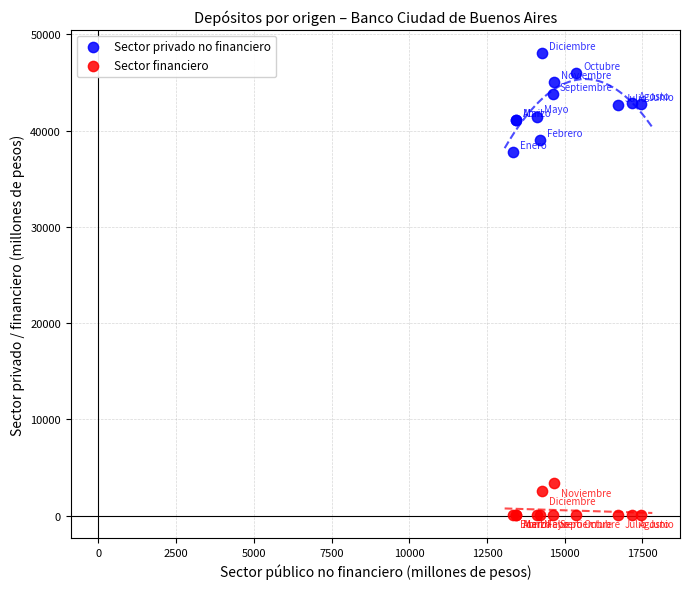

Which series has the widest spread of Y values?

Sector privado no financiero